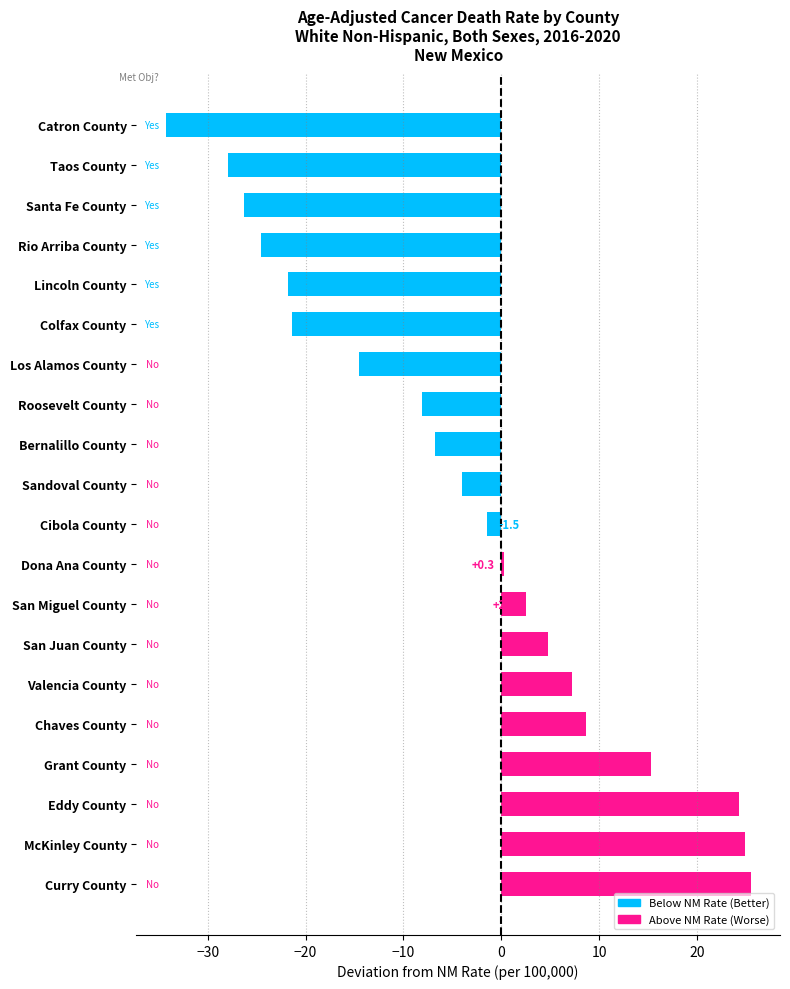

How many data points are less than -1?

11